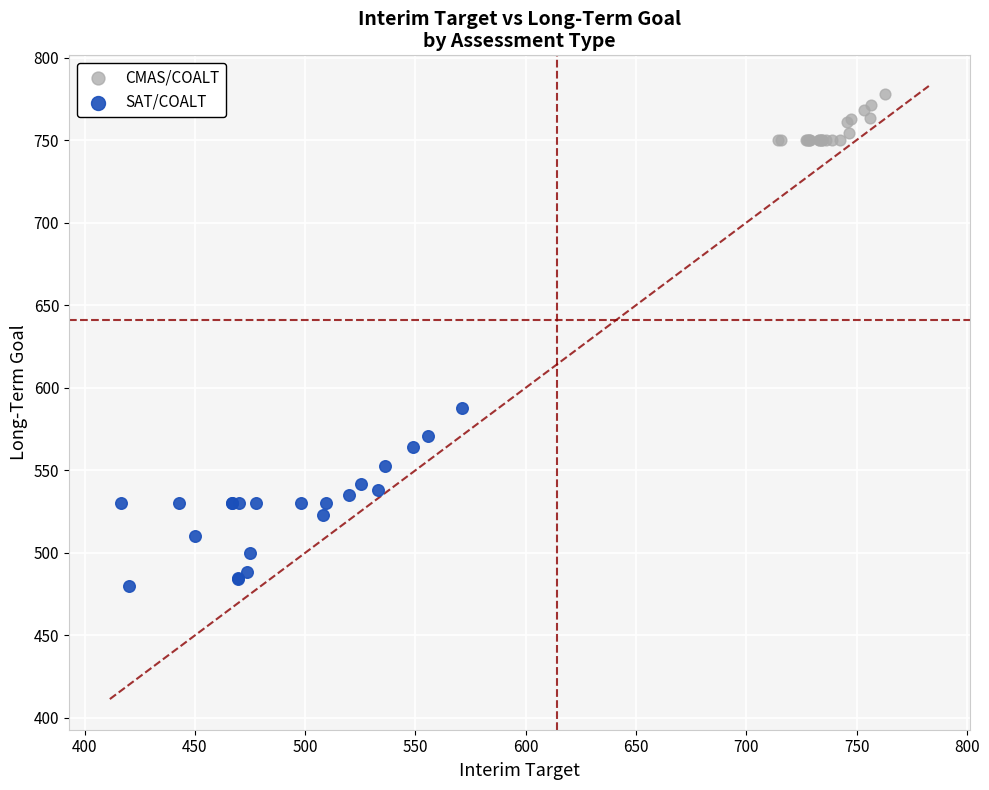

Which series has the largest Y range (max minus min)?

SAT/COALT